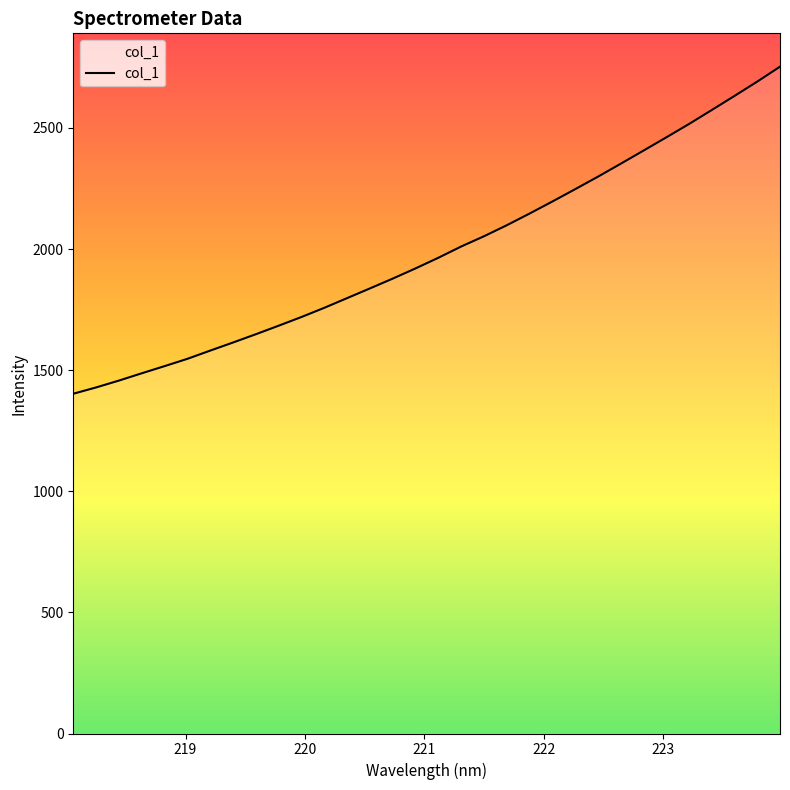

What is the difference between the maximum and minimum values?

1350.3